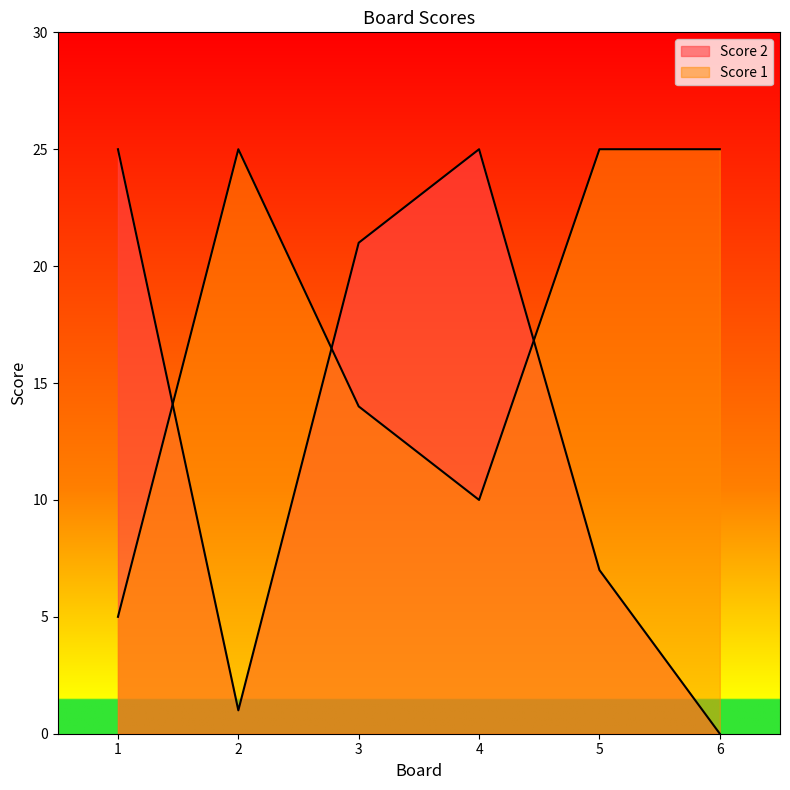

At which label is Score 2 closest to 12?

5